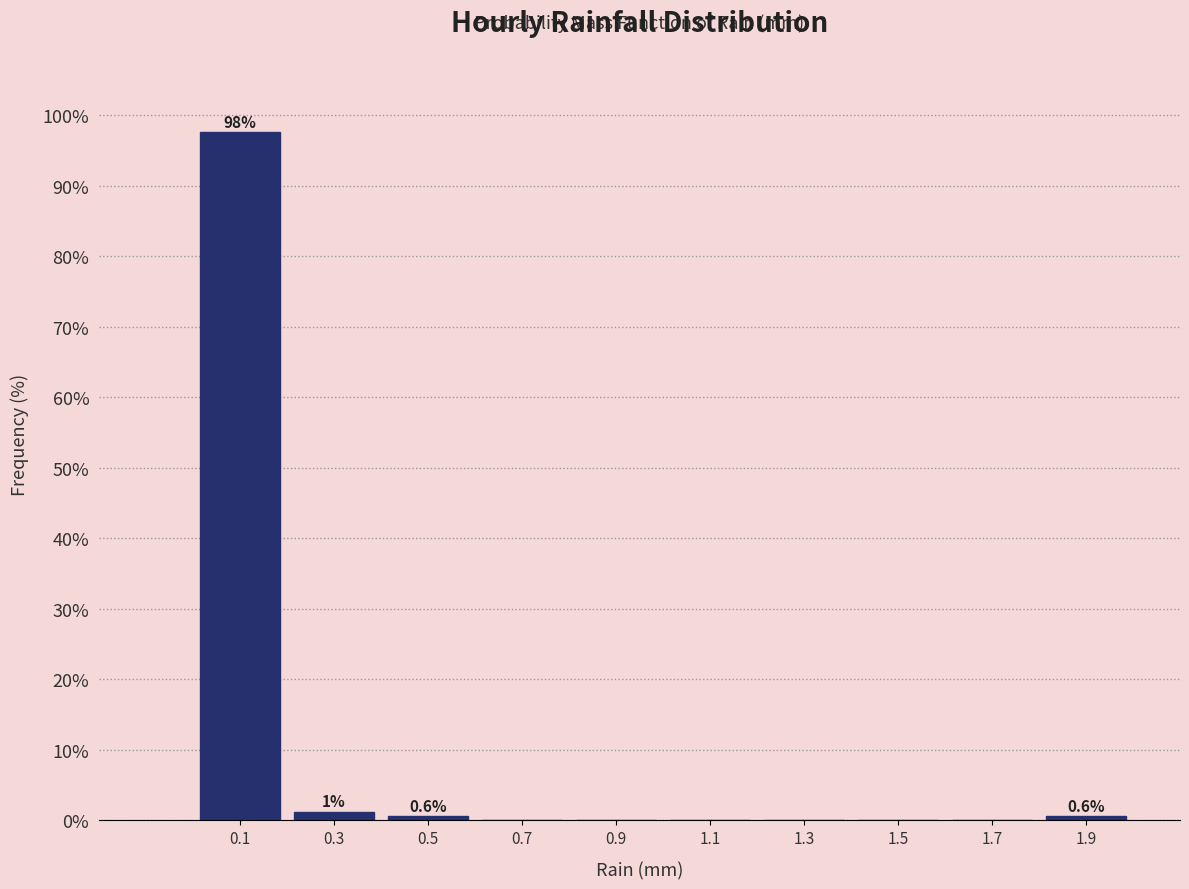

Over which range of the x-axis is the bar tallest?

0.0 to 0.2